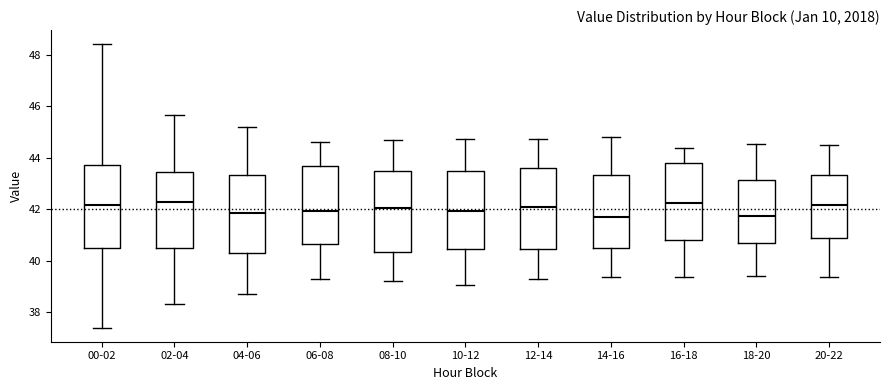

Where is the upper edge of the box for 16-18 on the y-axis? The values are not printed on the chart, so give them approximately, as read against the axis.

43.8